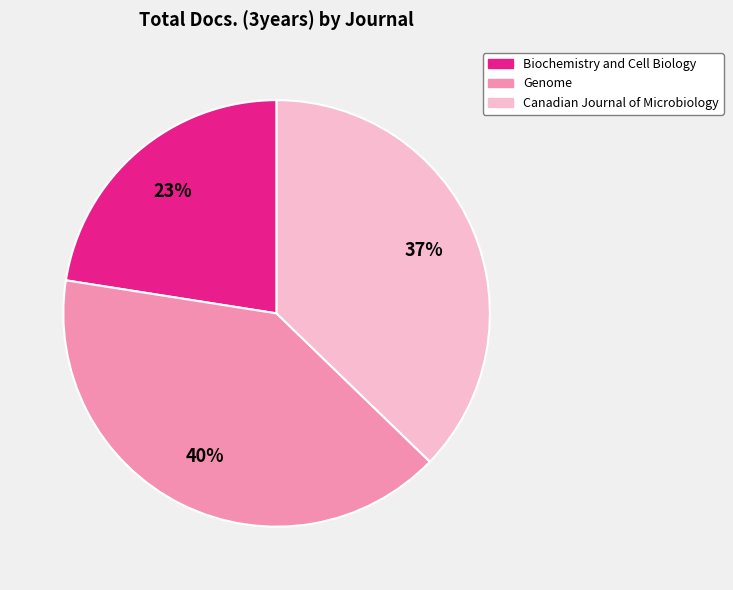

What is the smallest slice in the pie chart?

Biochemistry and Cell Biology